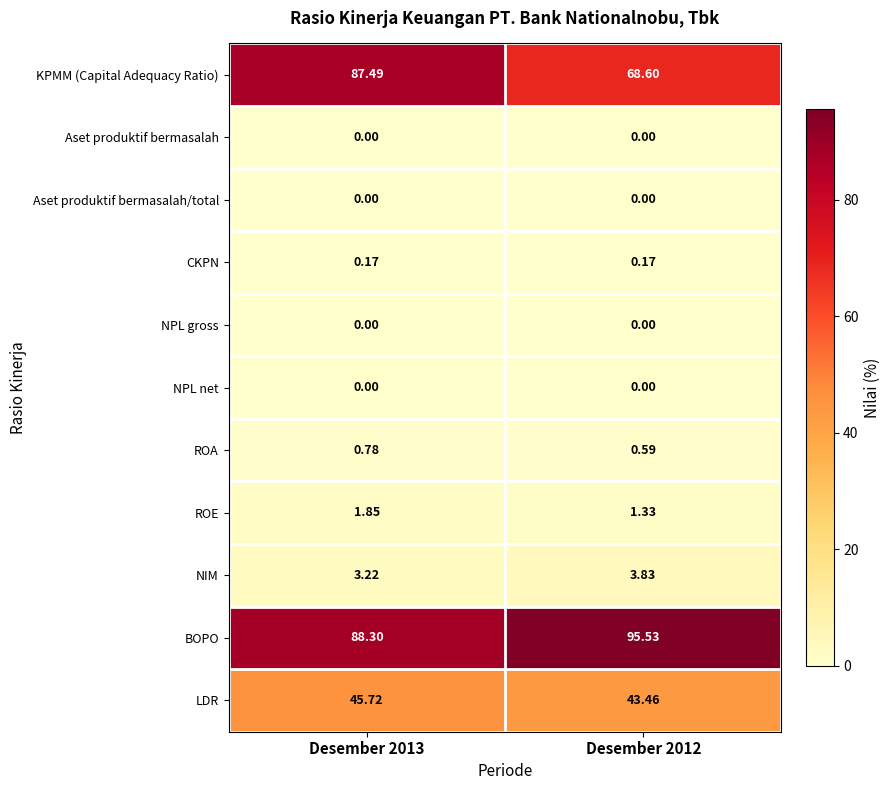

Between Desember 2013 and Desember 2012, which series saw the biggest shift?

KPMM (Capital Adequacy Ratio)